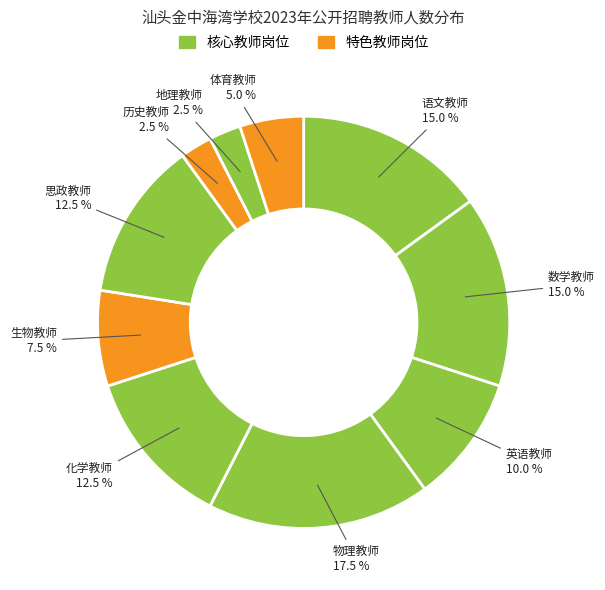

Count the number of slices in the pie.

10